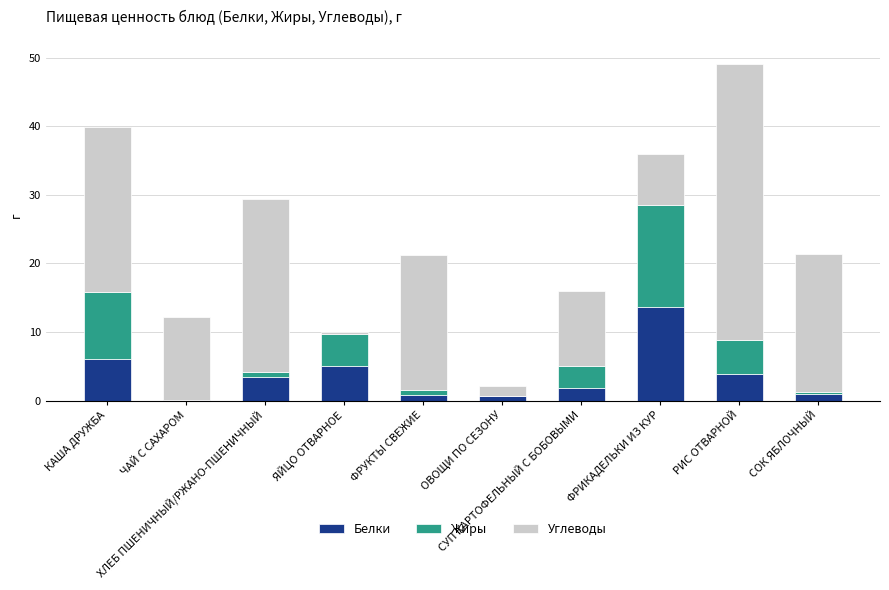

What is the maximum value for Белки?

13.7